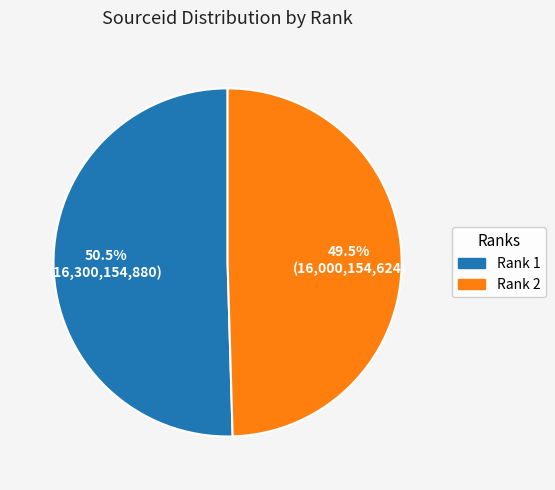

What is the total percentage of Rank 1 and Rank 2?

100.0%